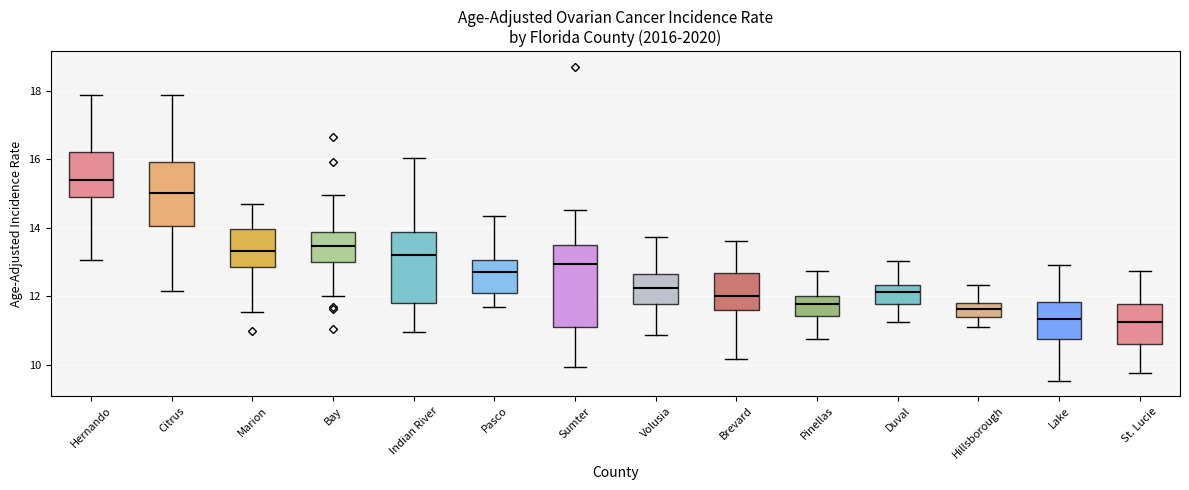

Reading left to right, read every box against the y-axis: the position of its median line, the range the box covers, and the ends of its whiskers. The values are not printed on the chart, so give them approximately, as read against the axis.

Hernando: median 15.4, box 14.8 to 16.2, whiskers 13.0 to 17.8
Citrus: median 15.0, box 14.0 to 16.0, whiskers 12.2 to 17.8
Marion: median 13.4, box 12.8 to 14.0, whiskers 11.6 to 14.6
Bay: median 13.4, box 13.0 to 13.8, whiskers 12.0 to 15.0
Indian River: median 13.2, box 11.8 to 13.8, whiskers 11.0 to 16.0
Pasco: median 12.6, box 12.2 to 13.0, whiskers 11.6 to 14.4
Sumter: median 13.0, box 11.0 to 13.6, whiskers 10.0 to 14.6
Volusia: median 12.2, box 11.8 to 12.6, whiskers 10.8 to 13.8
Brevard: median 12.0, box 11.6 to 12.6, whiskers 10.2 to 13.6
Pinellas: median 11.8, box 11.4 to 12.0, whiskers 10.8 to 12.8
Duval: median 12.2, box 11.8 to 12.4, whiskers 11.2 to 13.0
Hillsborough: median 11.6, box 11.4 to 11.8, whiskers 11.0 to 12.4
Lake: median 11.4, box 10.8 to 11.8, whiskers 9.6 to 13.0
St. Lucie: median 11.2, box 10.6 to 11.8, whiskers 9.8 to 12.8